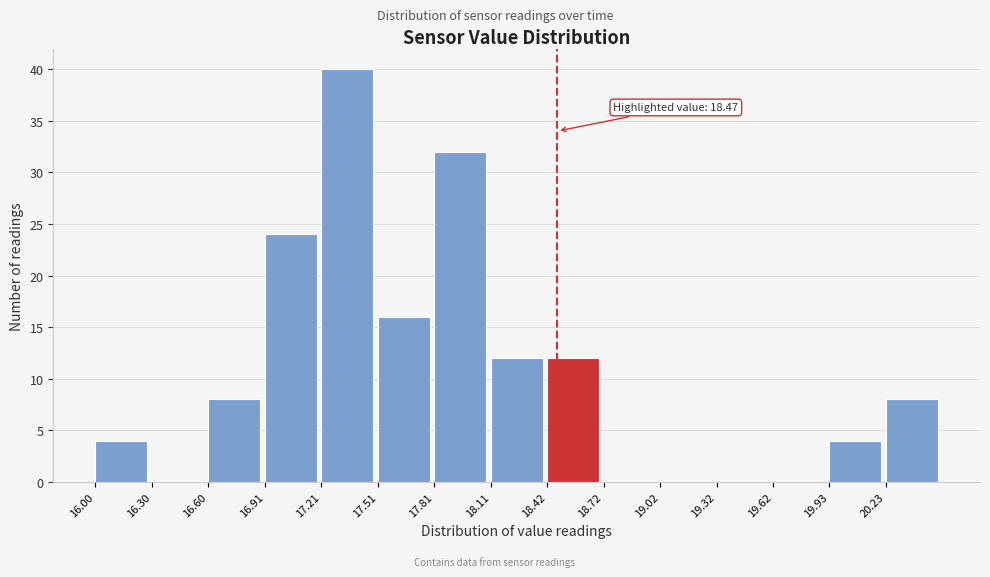

Over which range of the x-axis is the bar tallest?

17.20 to 17.50